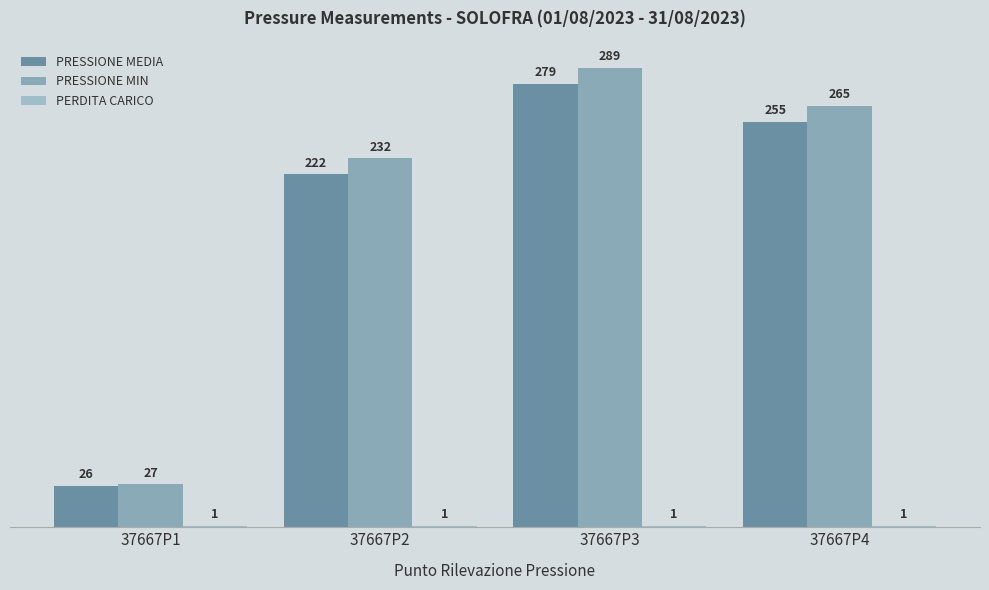

Reading left to right, extract all data points from this chart.

PRESSIONE MEDIA: 26	222	279	255
PRESSIONE MIN: 27	232	289	265
PERDITA CARICO: 1	1	1	1